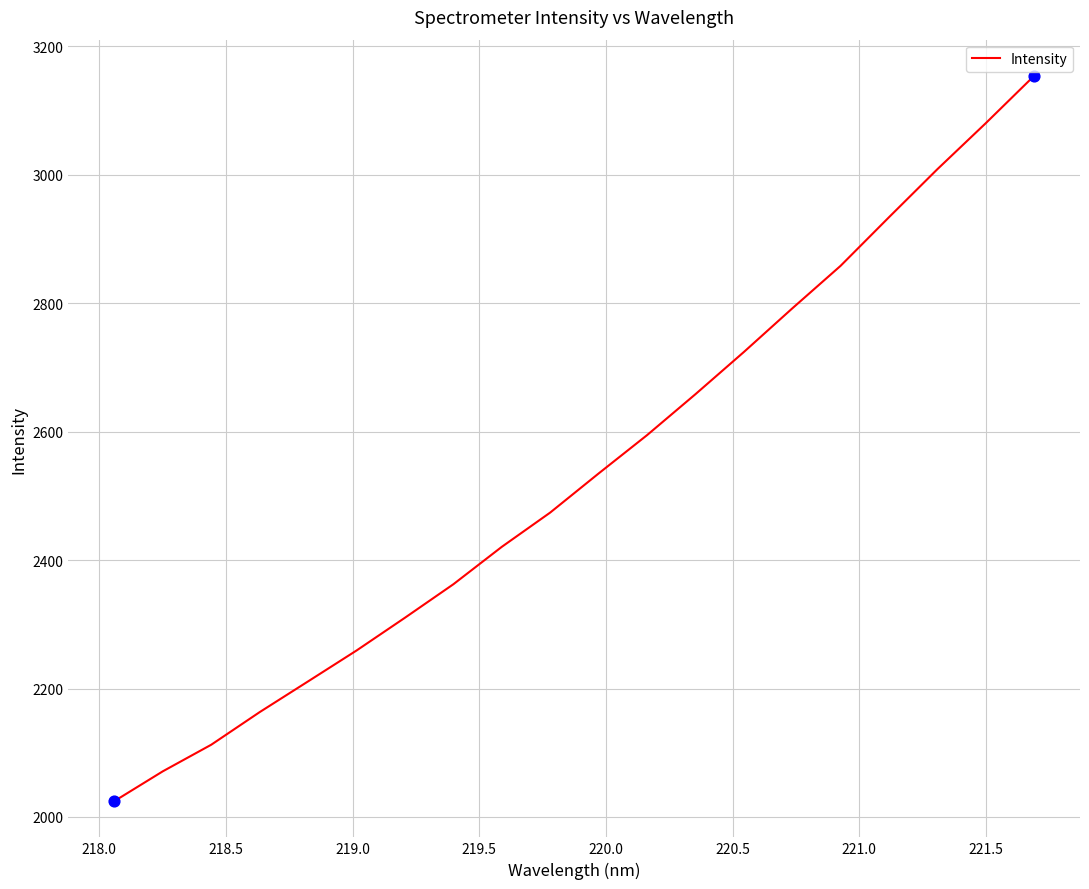

What is the maximum value shown in the chart?

3153.8